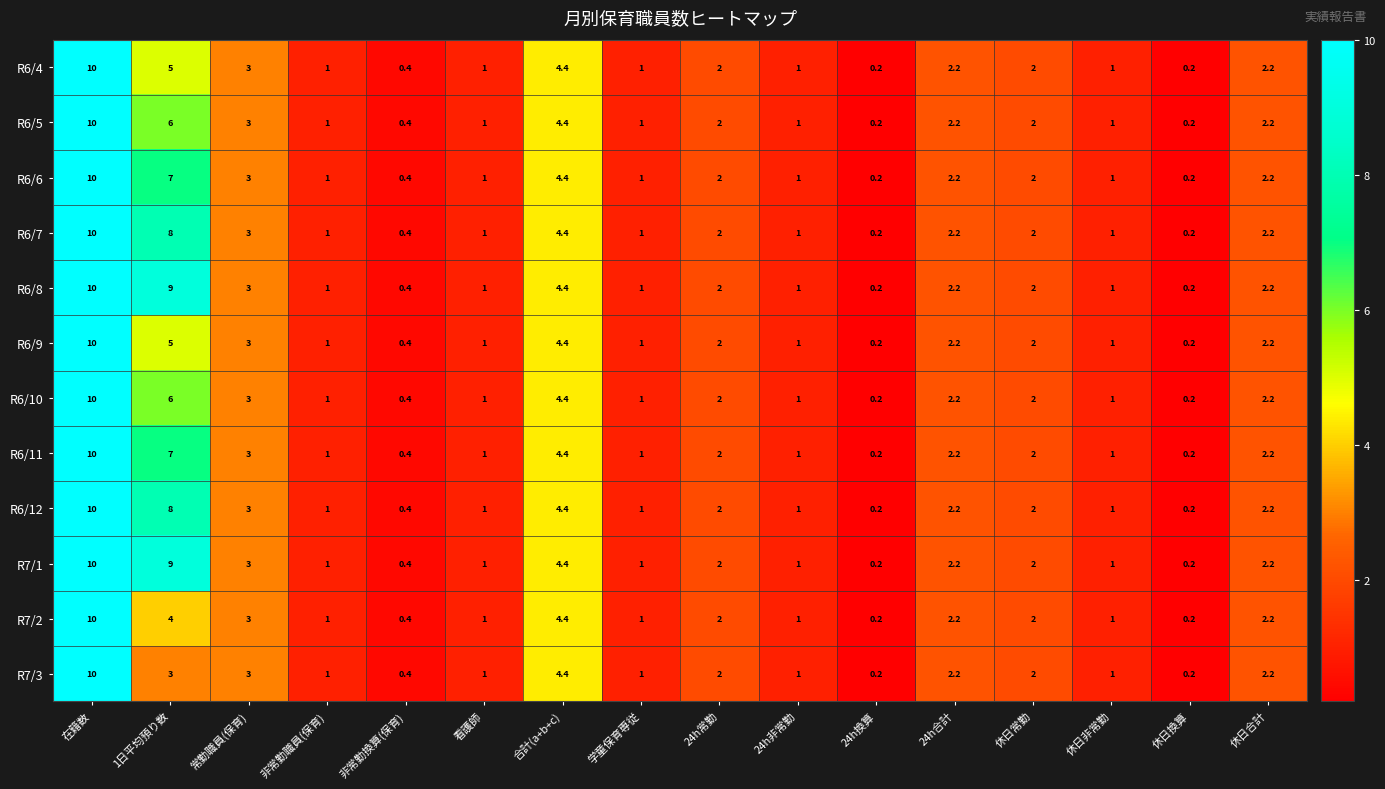

True or false: R6/7 has a value of 0.9 at 24h合計.

False